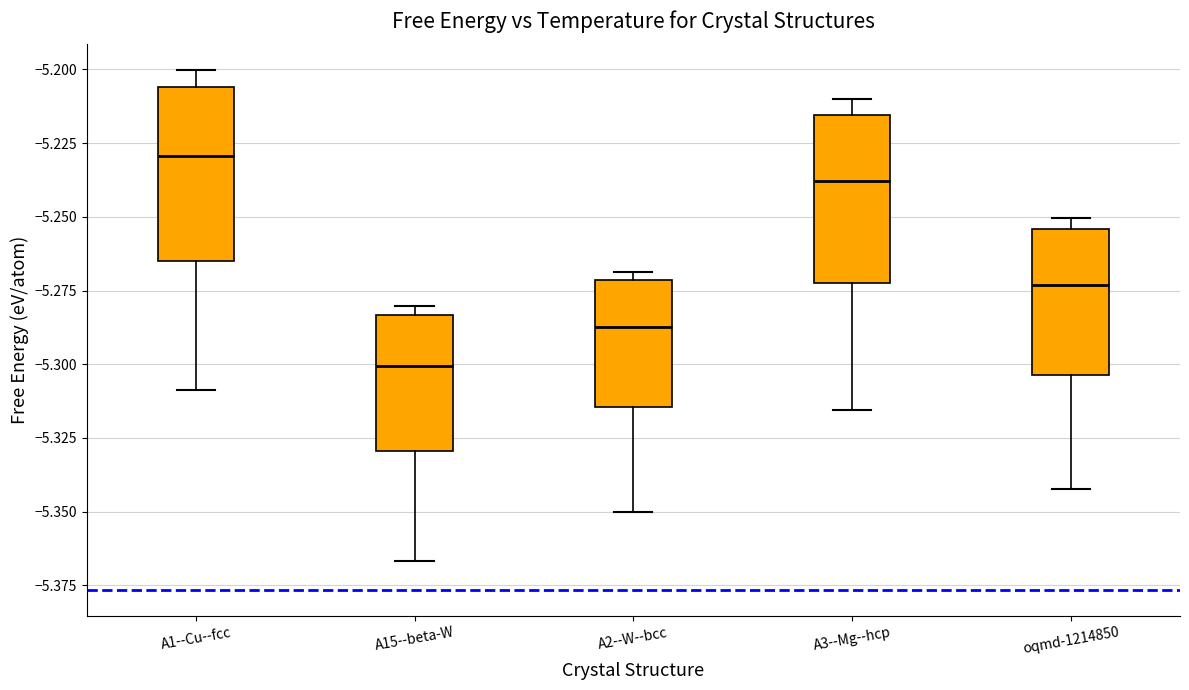

Where does the upper whisker of the box for A1--Cu--fcc end on the y-axis? The values are not printed on the chart, so give them approximately, as read against the axis.

-5.200